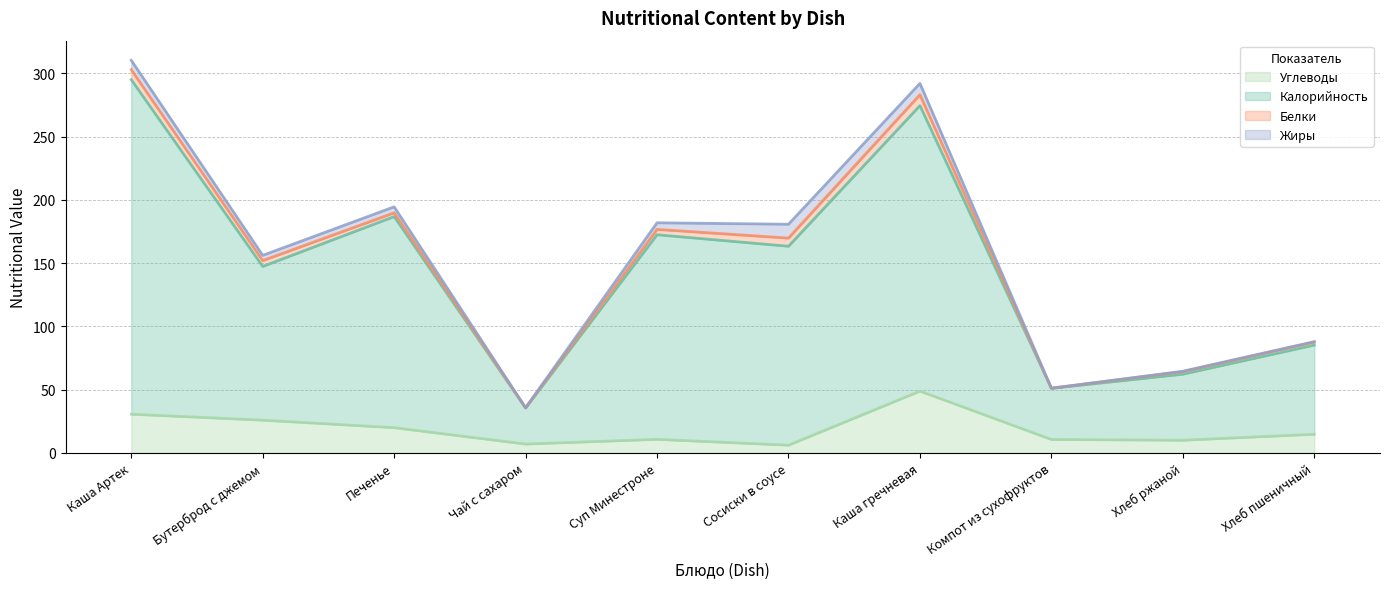

True or false: Калорийность has more than 1 points higher than both neighbors.

True